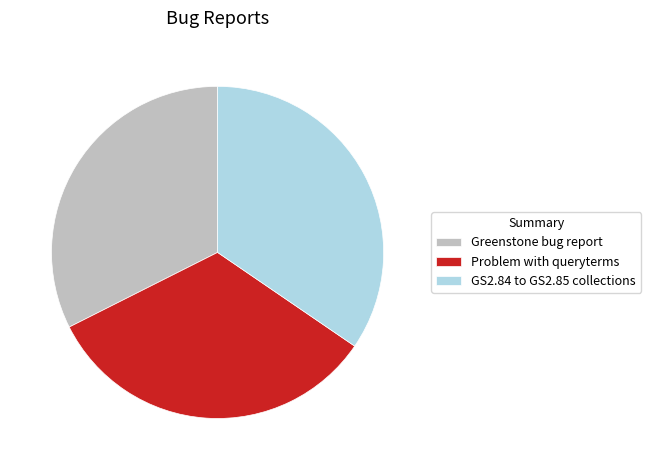

Which slice is the largest?

GS2.84 to GS2.85 collections